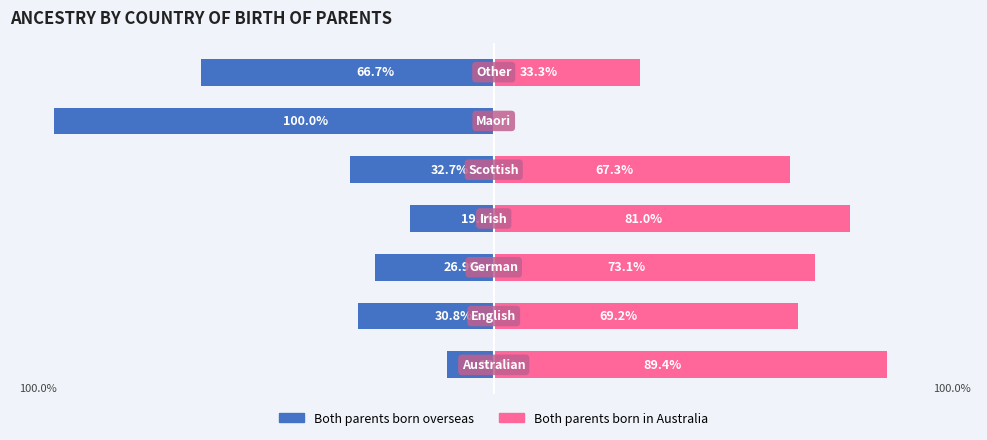

What are all the series names shown in the legend?

Both parents born overseas, Both parents born in Australia